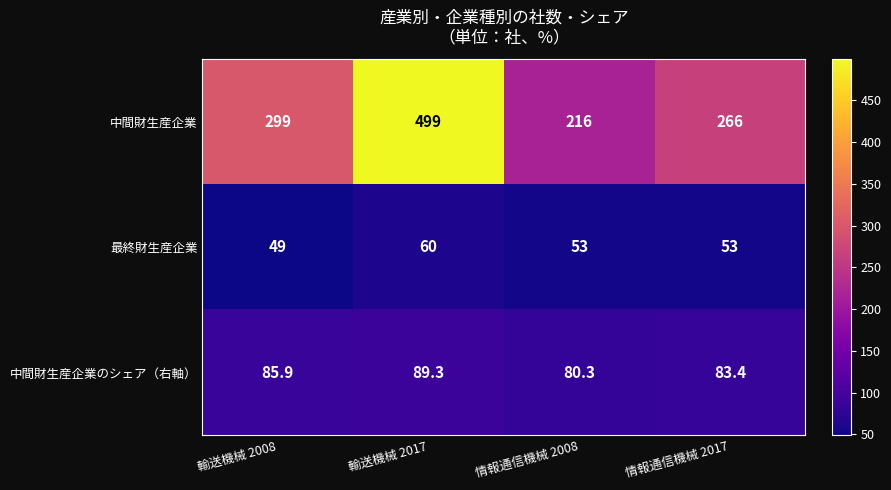

At 輸送機械 2008, list the series in order from largest to smallest.

中間財生産企業, 中間財生産企業のシェア（右軸）, 最終財生産企業